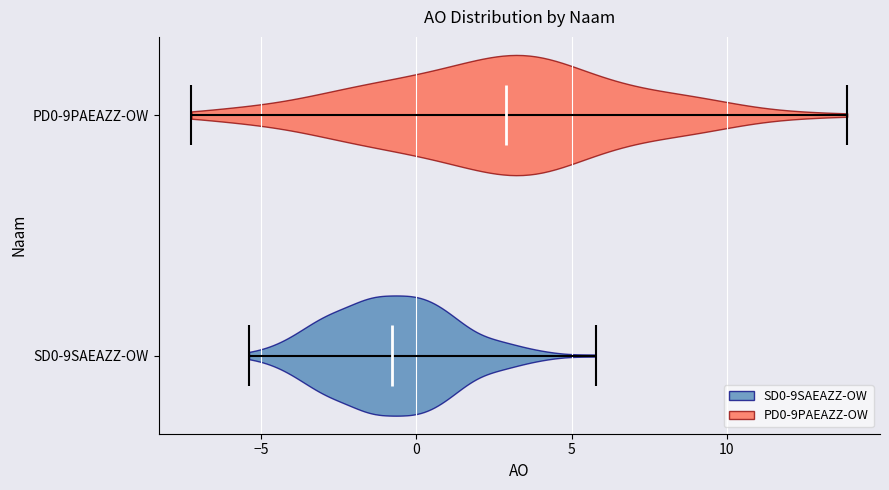

Where does the median line of the violin for SD0-9SAEAZZ-OW sit on the x-axis? The values are not printed on the chart, so give them approximately, as read against the axis.

-1.0